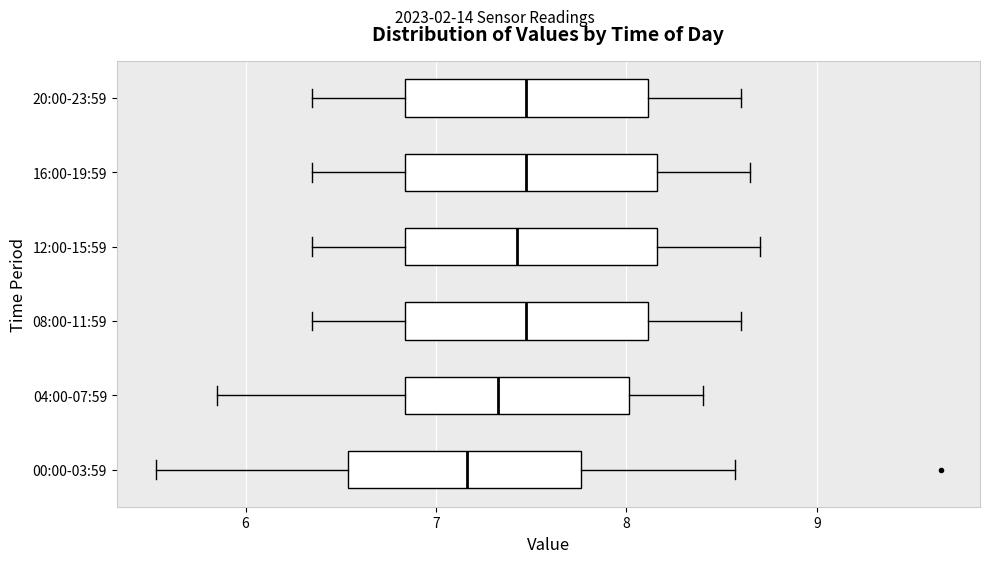

Reading bottom to top, read every box against the x-axis: the position of its median line, the range the box covers, and the ends of its whiskers. The values are not printed on the chart, so give them approximately, as read against the axis.

00:00-03:59: median 7.2, box 6.5 to 7.8, whiskers 5.5 to 8.6
04:00-07:59: median 7.3, box 6.8 to 8.0, whiskers 5.9 to 8.4
08:00-11:59: median 7.5, box 6.8 to 8.1, whiskers 6.4 to 8.6
12:00-15:59: median 7.4, box 6.8 to 8.2, whiskers 6.4 to 8.7
16:00-19:59: median 7.5, box 6.8 to 8.2, whiskers 6.4 to 8.7
20:00-23:59: median 7.5, box 6.8 to 8.1, whiskers 6.4 to 8.6